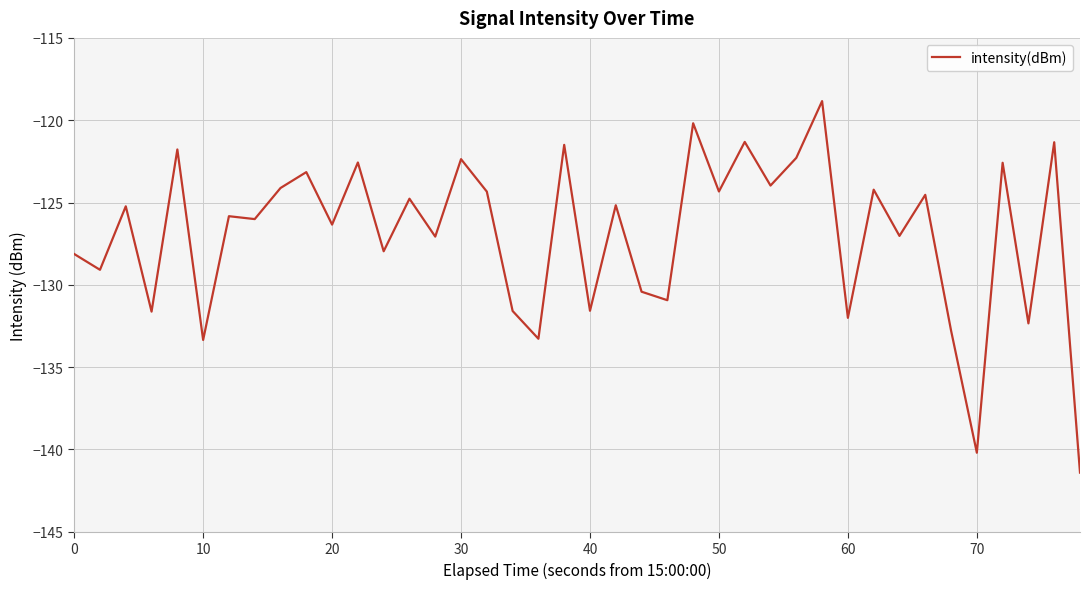

What is the maximum value shown in the chart?

-118.8